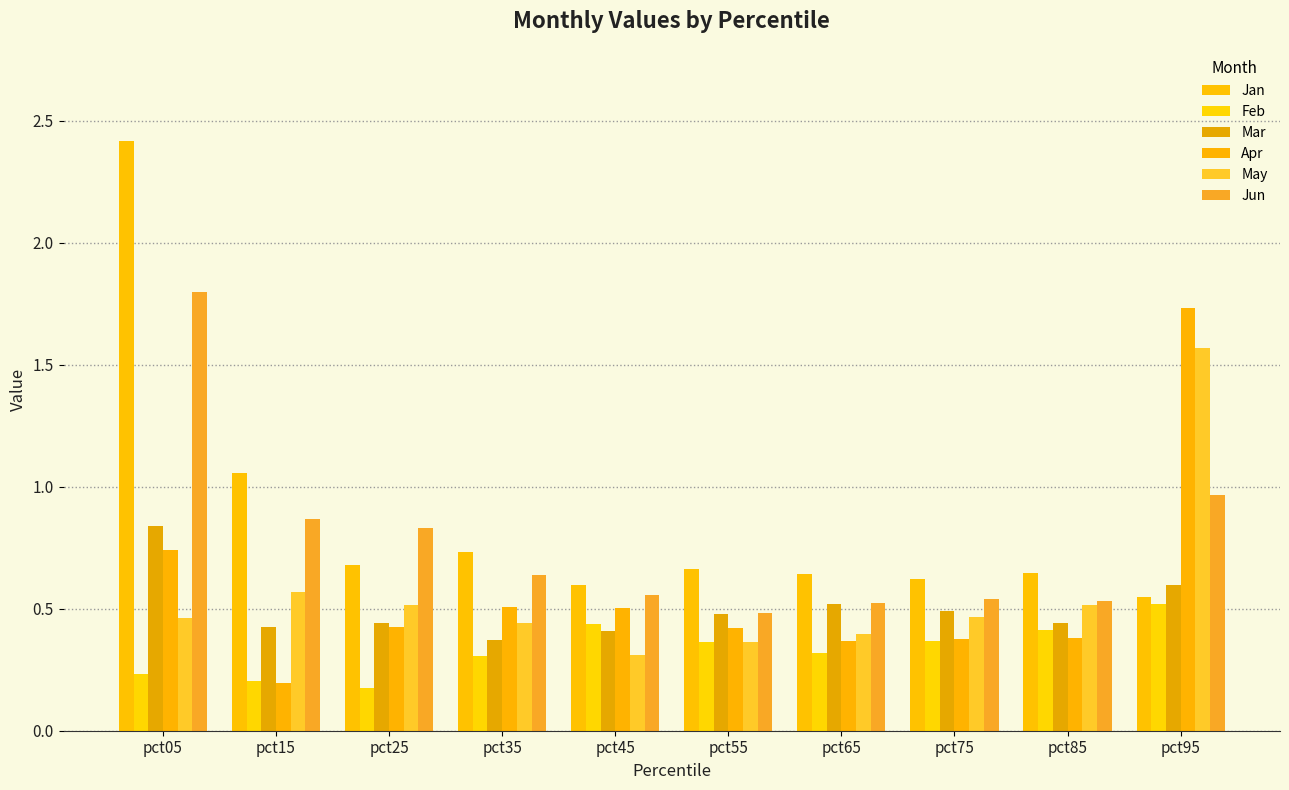

What is the highest value of the Jun series?

1.8